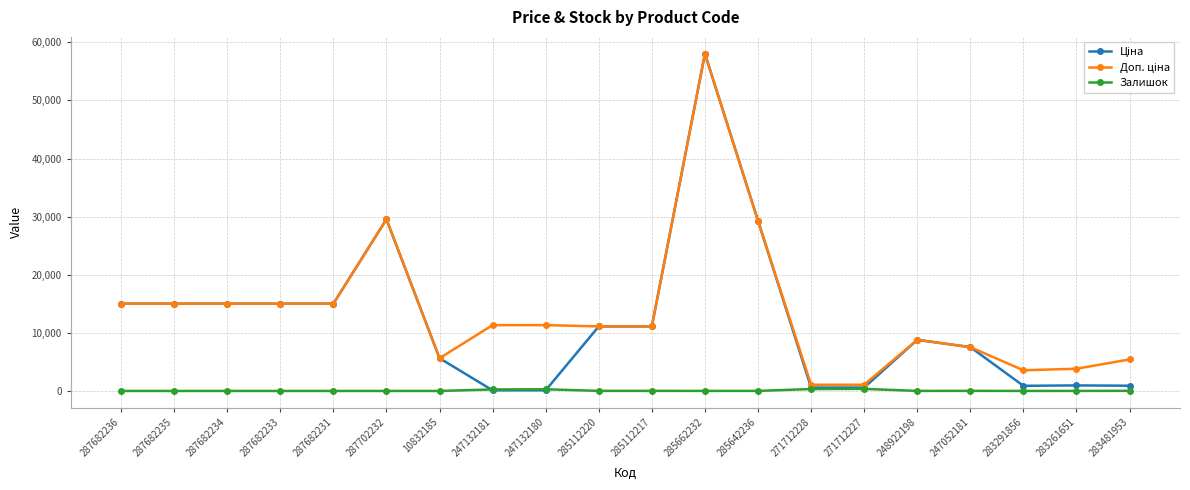

How many distinct data groups are displayed?

3